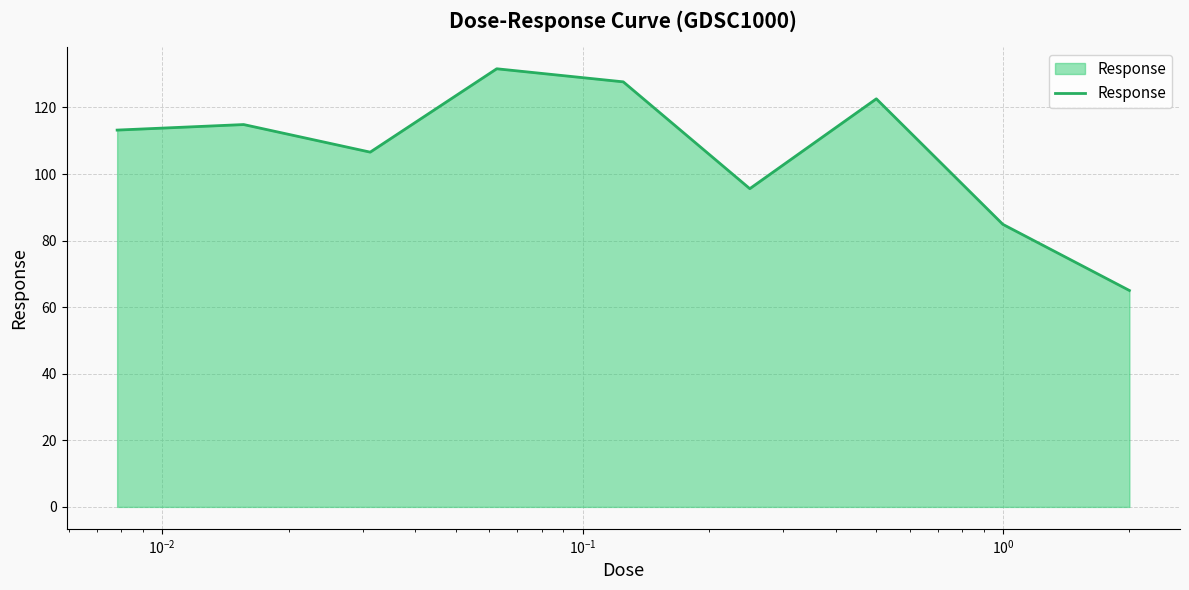

What is the smallest value displayed?

65.0